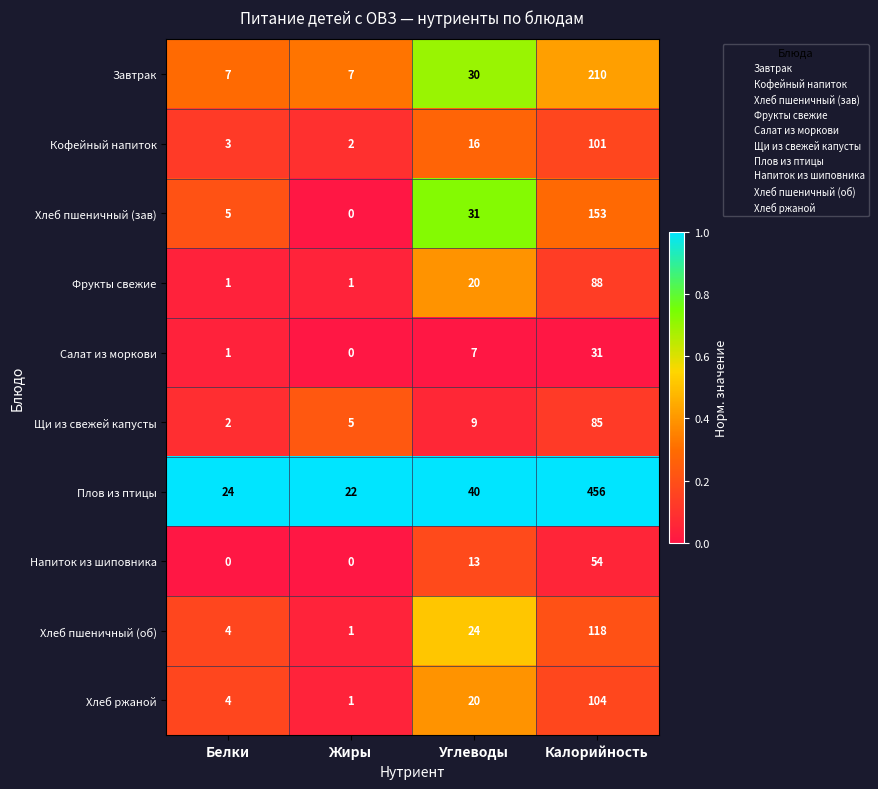

True or false: Напиток из шиповника has a value of -34 at Жиры.

False